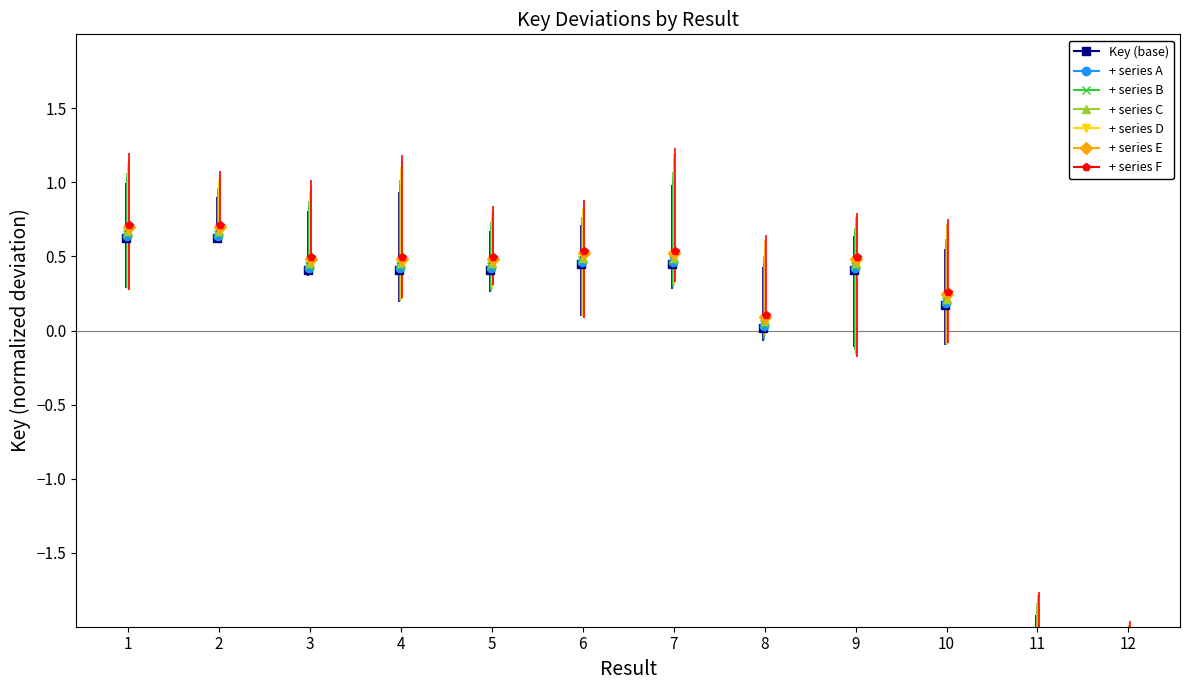

How many values are below 0?

2